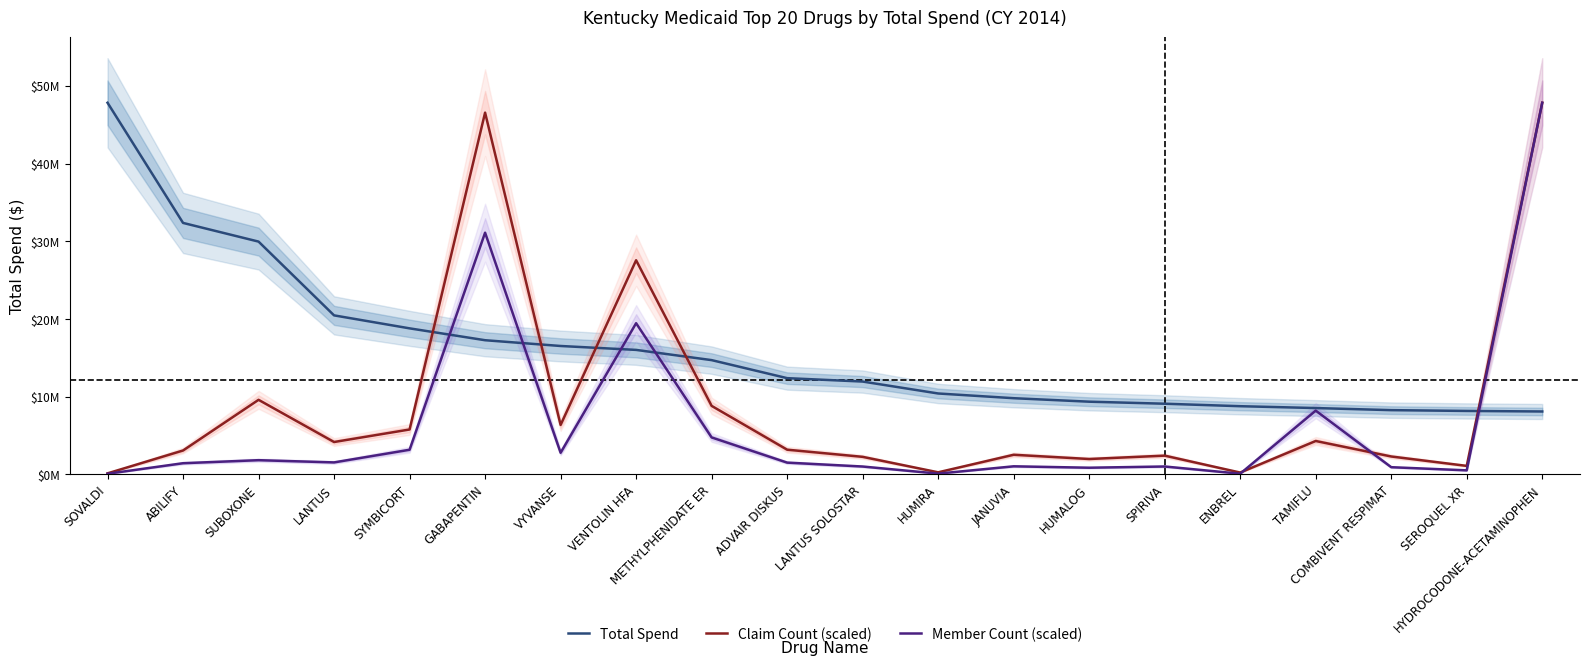

What is the label of the 12th point from the left?

HUMIRA